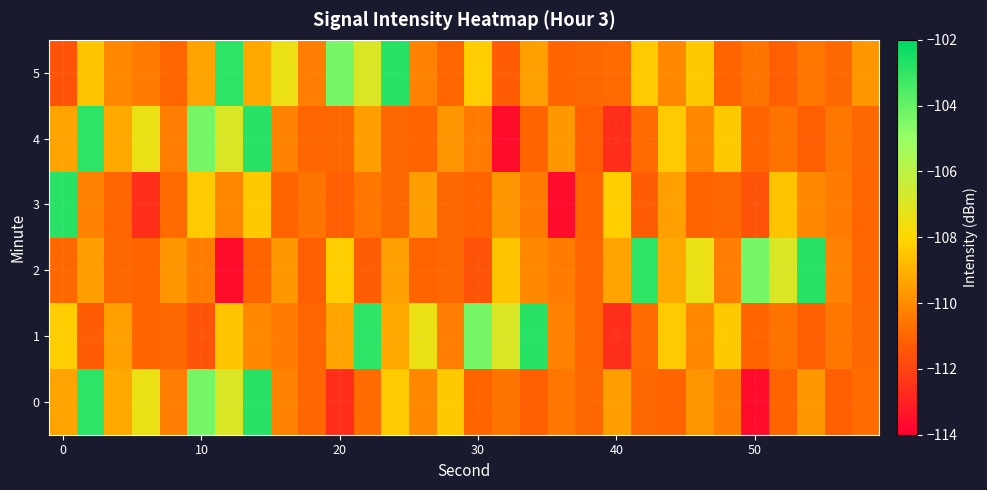

What is the greatest value displayed?

-102.8